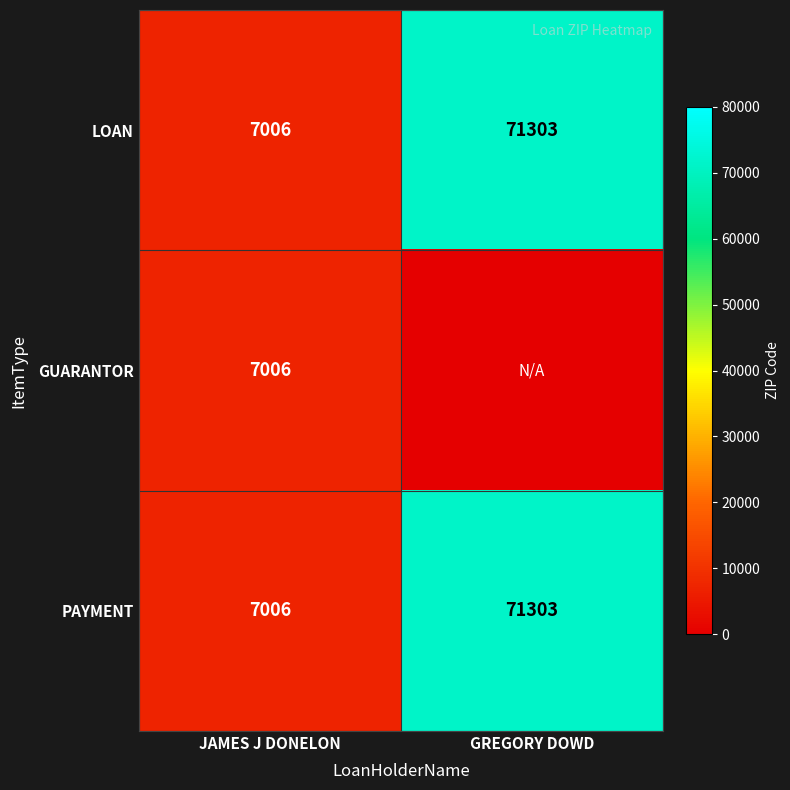

What is the difference between the maximum and minimum values in the LOAN series?

64297